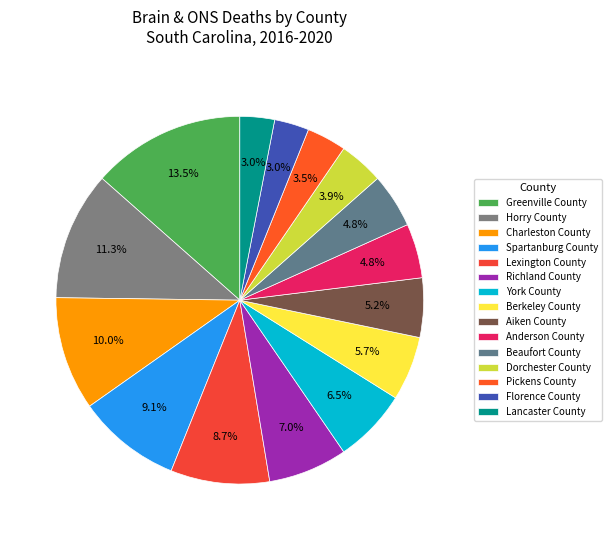

To the nearest percent, what is the difference between the York County and Dorchester County slice percentages?

3%